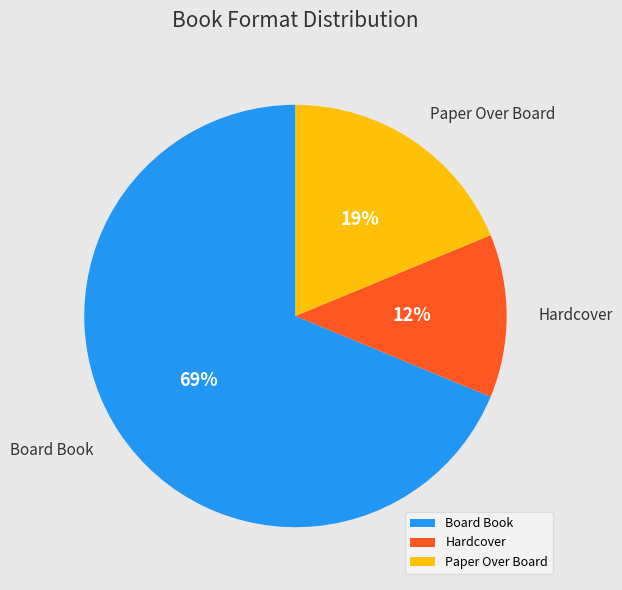

Count the number of slices in the pie.

3